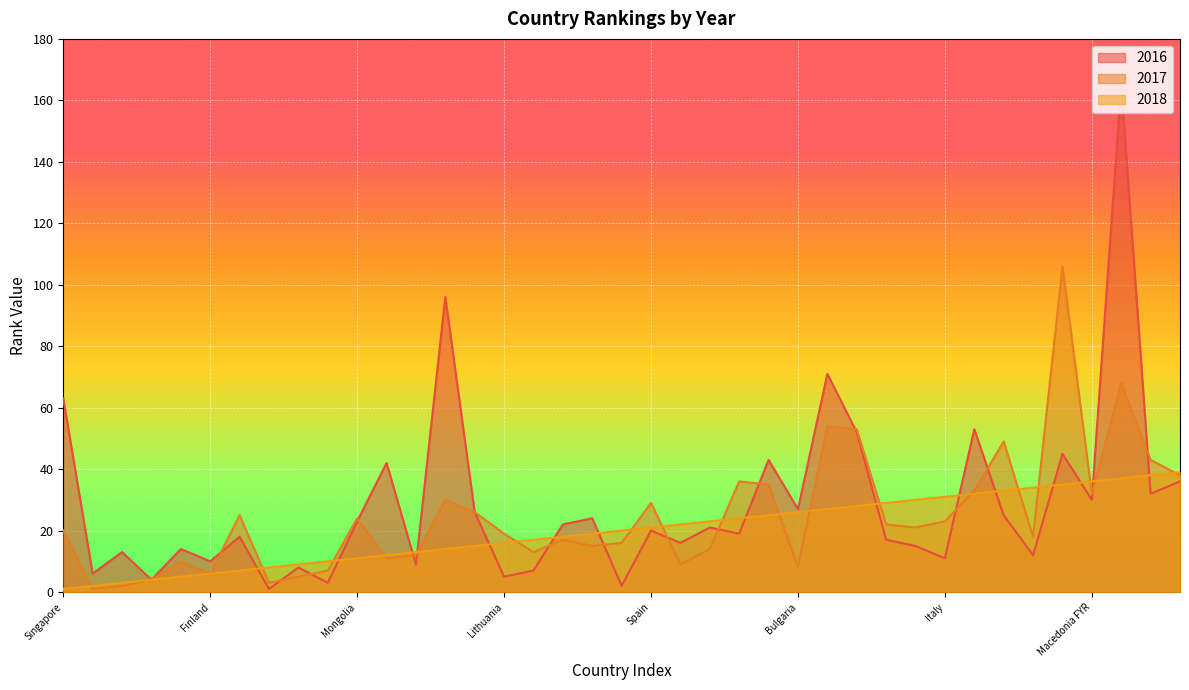

What is the label of the 19th point from the left?

Moldova